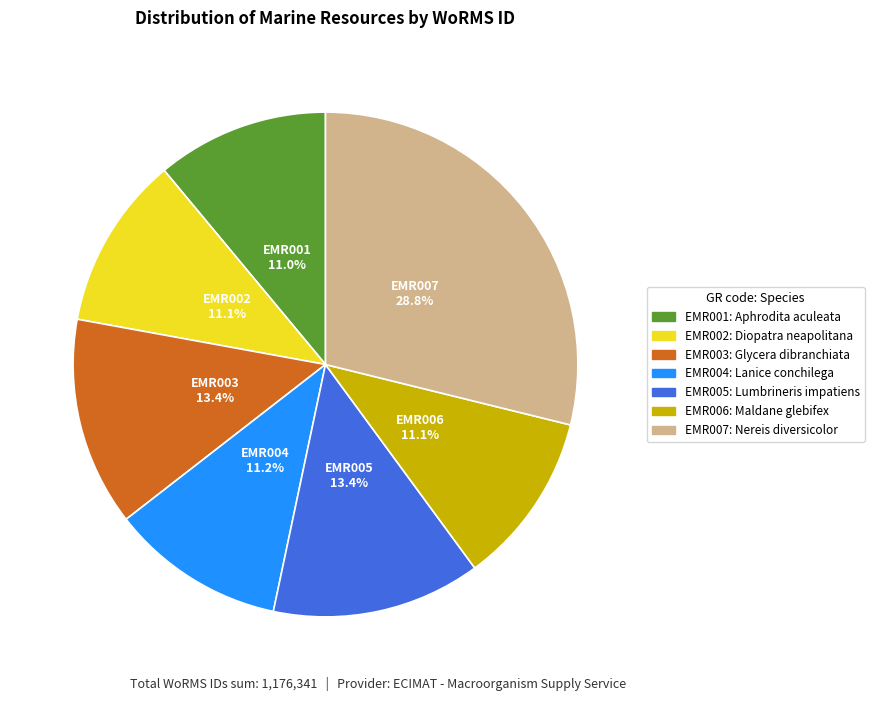

Which category has the biggest portion of the pie?

EMR007